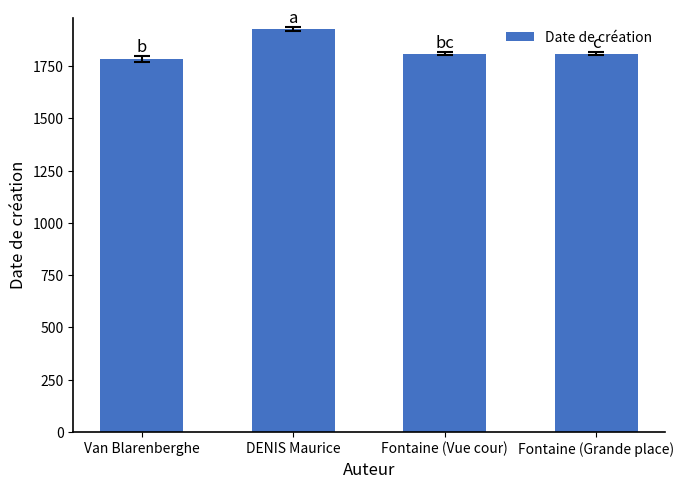

True or false: the data shows 1926 at DENIS Maurice.

True